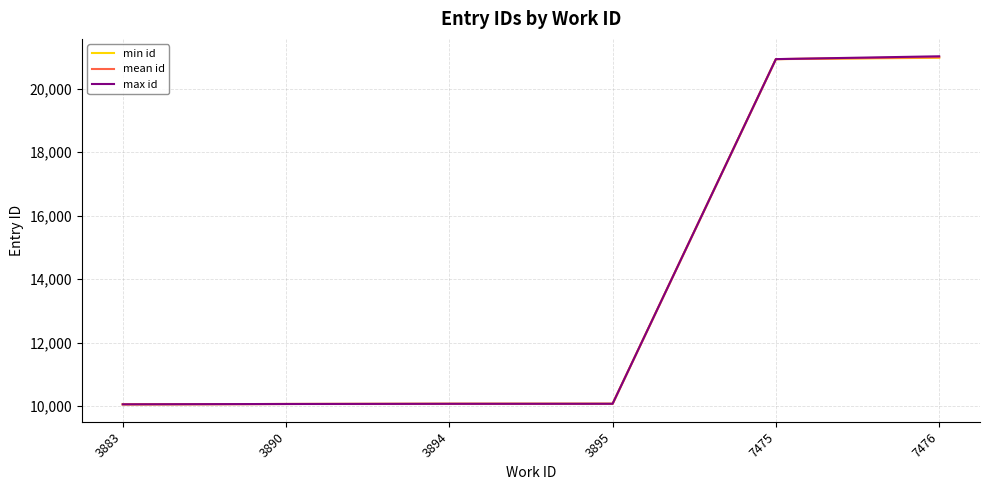

What is the difference between the min id values at 3894 and 3890?

6.0